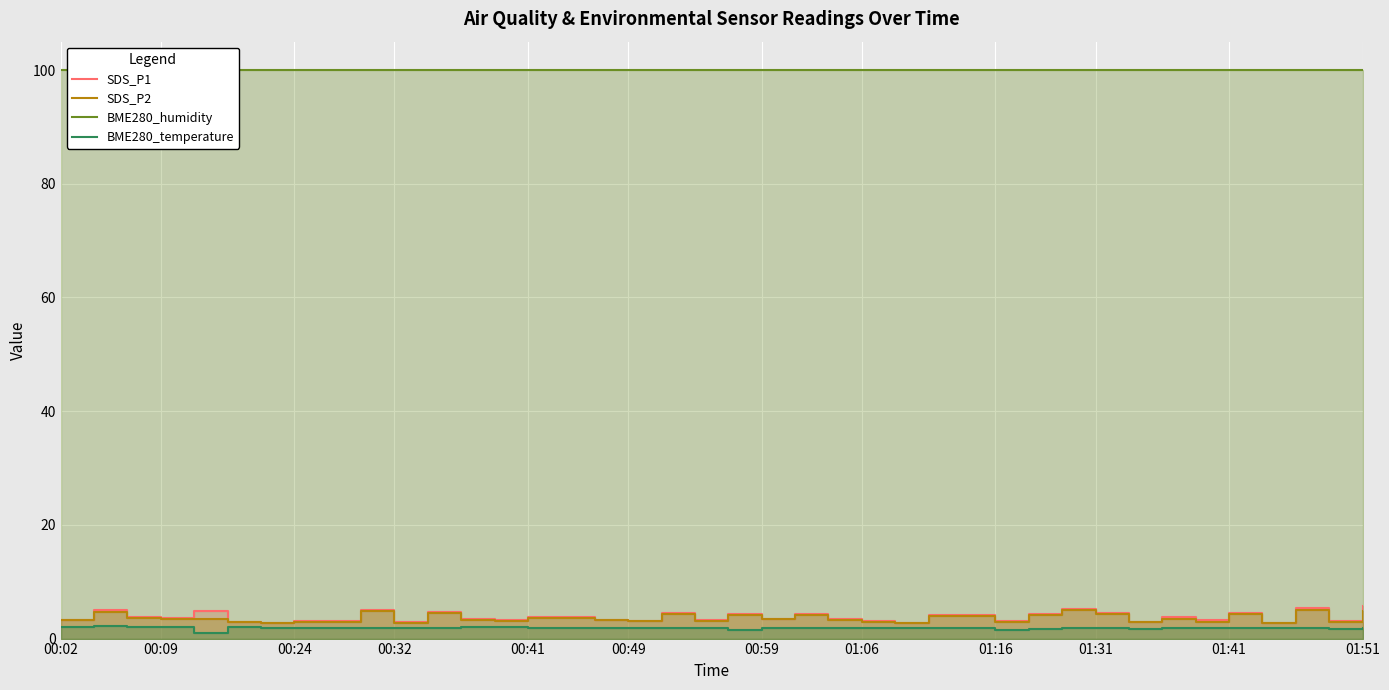

What position from the left is 00:24?

3